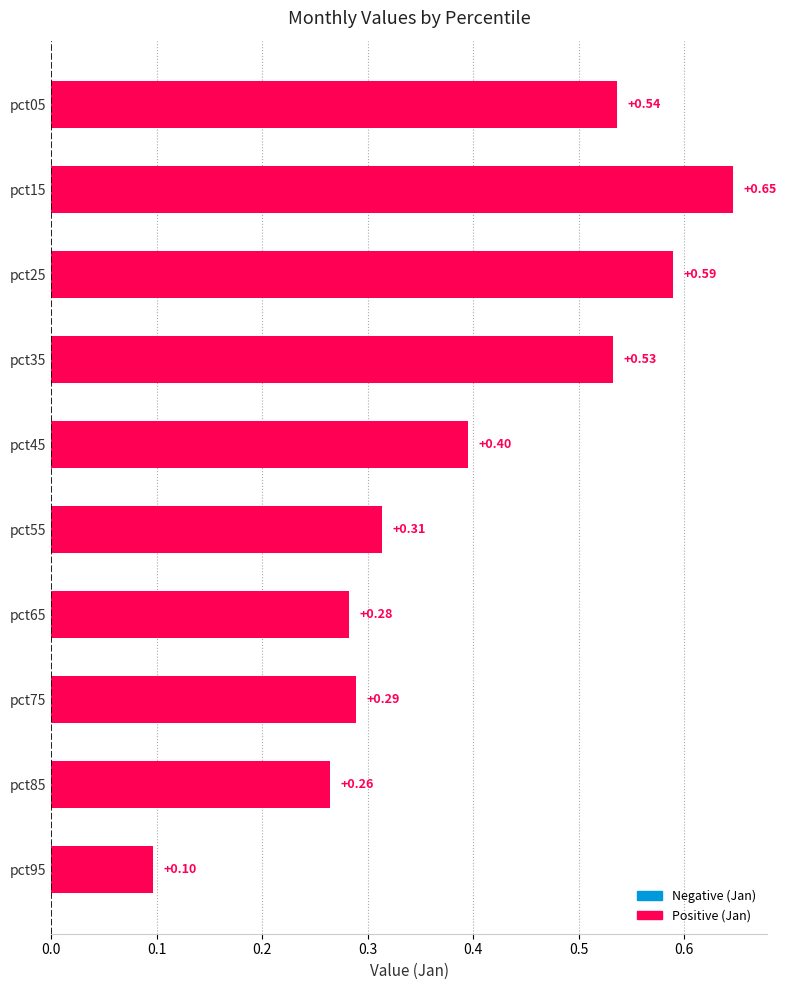

List the labels in order of value, largest first.

pct15, pct25, pct05, pct35, pct45, pct55, pct75, pct65, pct85, pct95